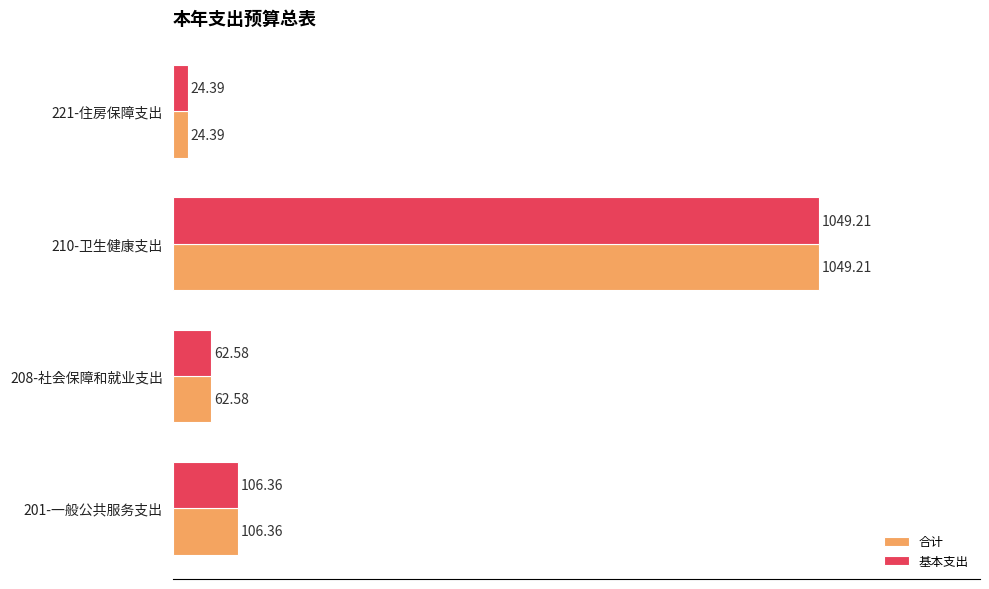

What is the average value of the 基本支出 series?

310.6